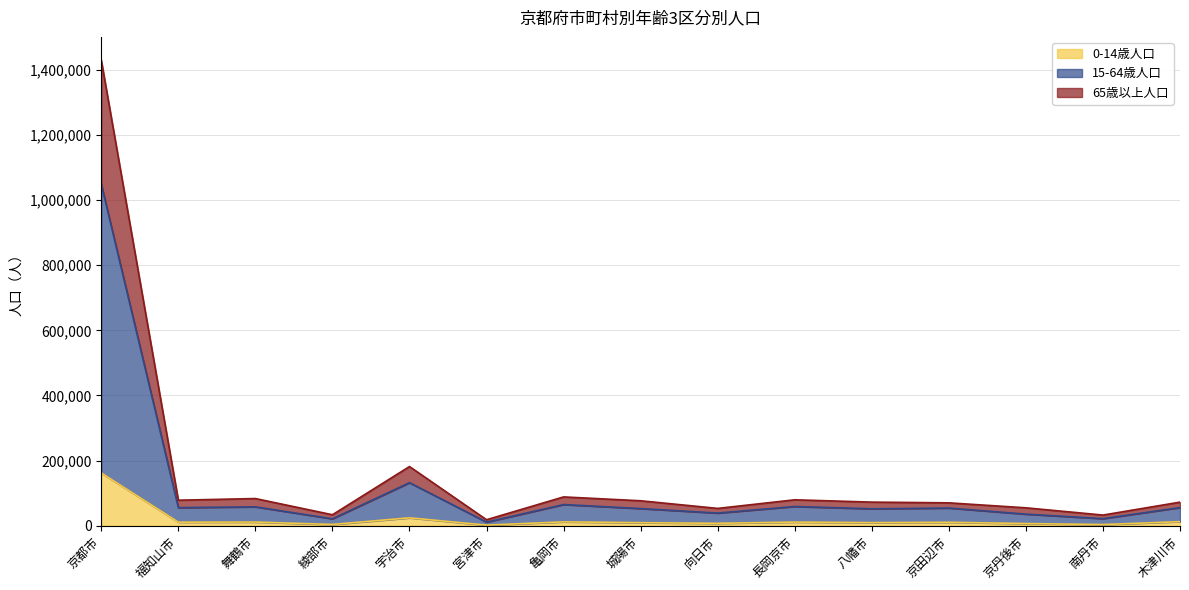

Which category has the highest value across all series?

京都市